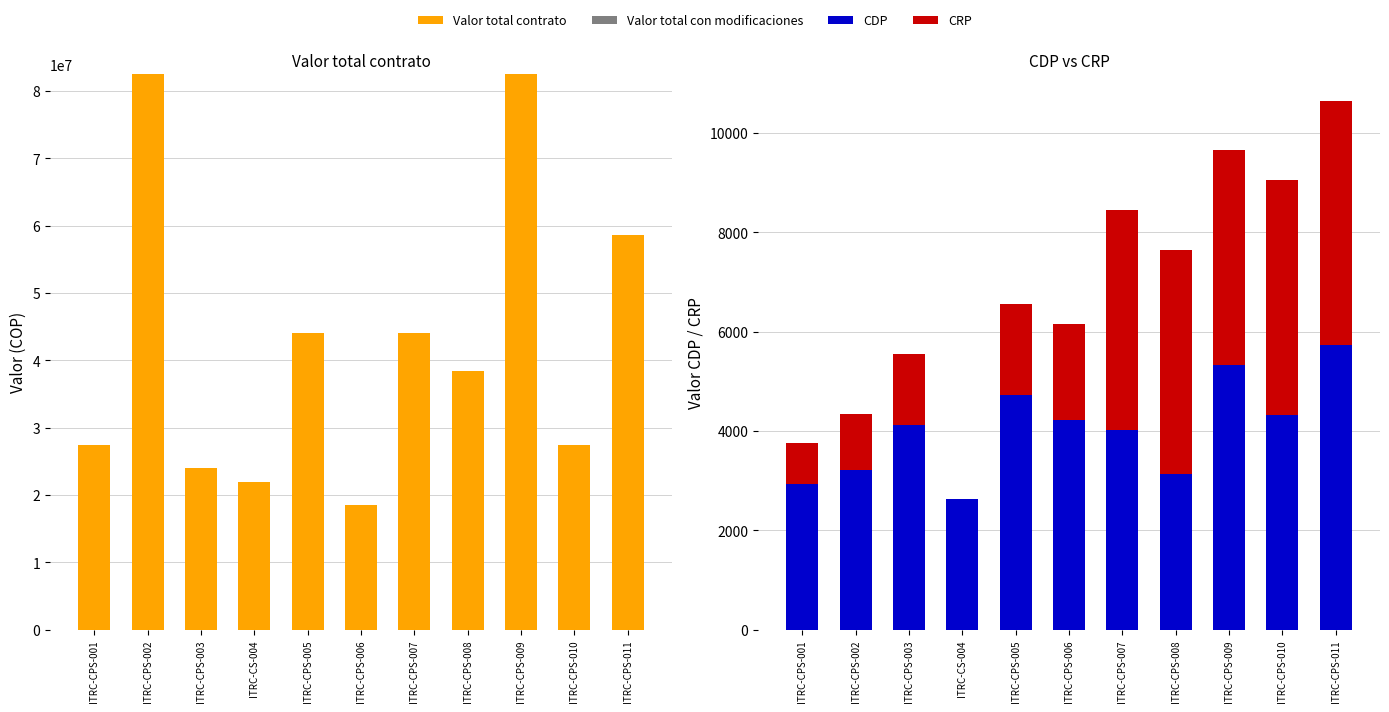

Which series has the largest total across all categories?

Valor total contrato